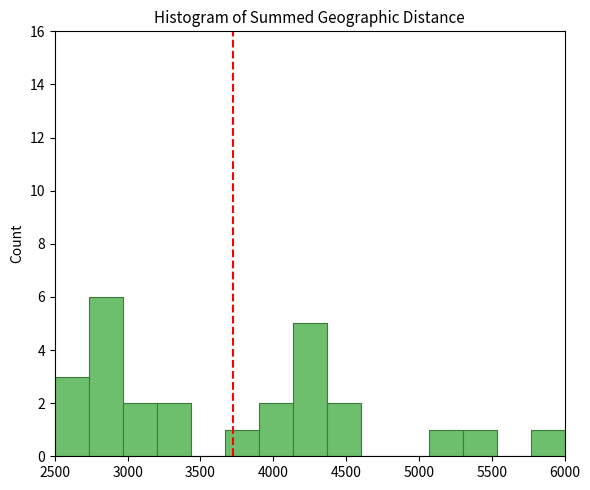

How tall is the bar that spans 4150 to 4350 on the x-axis? Neither the bar edges nor the heights are printed on the chart, so give them approximately, as read against the axes.

5